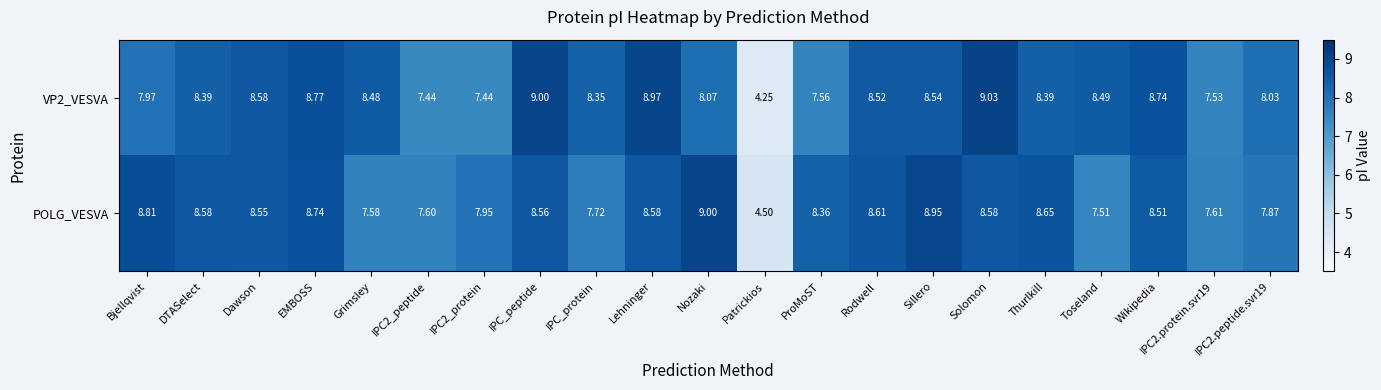

Which series has the largest total across all categories?

POLG_VESVA